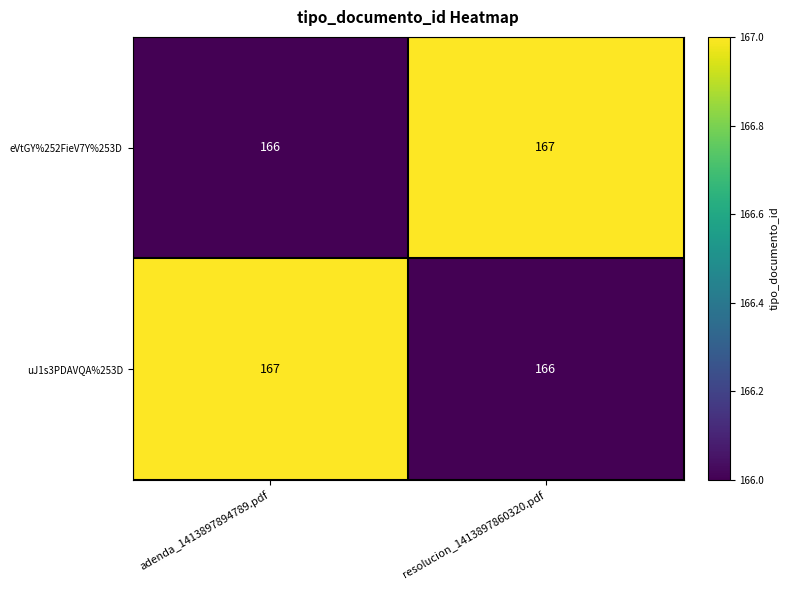

Reading left to right, list all the values displayed in this chart.

eVtGY%252FieV7Y%253D: adenda_1413897894789.pdf=166	resolucion_1413897860320.pdf=167
uJ1s3PDAVQA%253D: adenda_1413897894789.pdf=167	resolucion_1413897860320.pdf=166